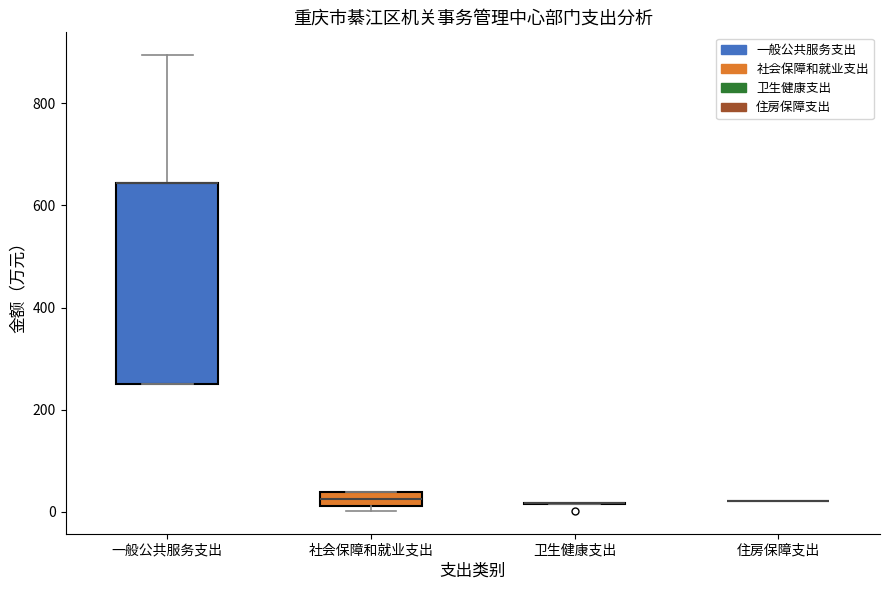

Comparing the boxes themselves (not the whiskers), which one is the tallest?

一般公共服务支出